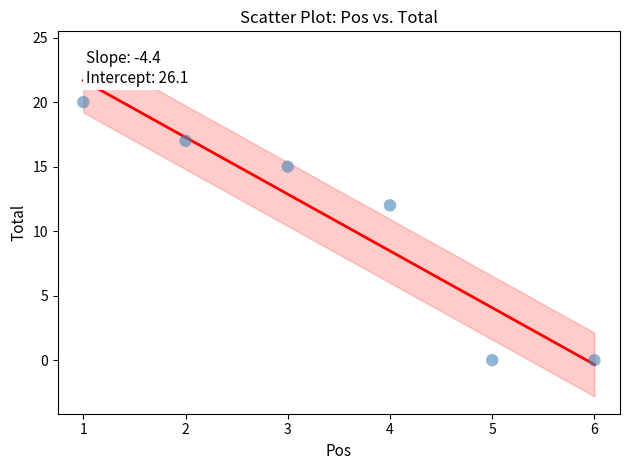

What Y value in the scatter plot is closest to 10?

12